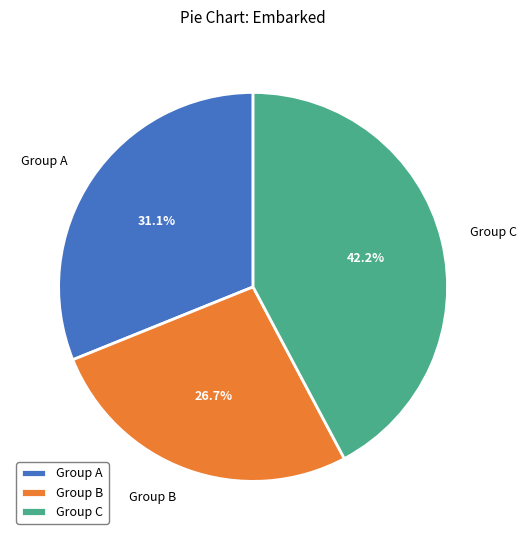

Does any single category account for the majority?

No